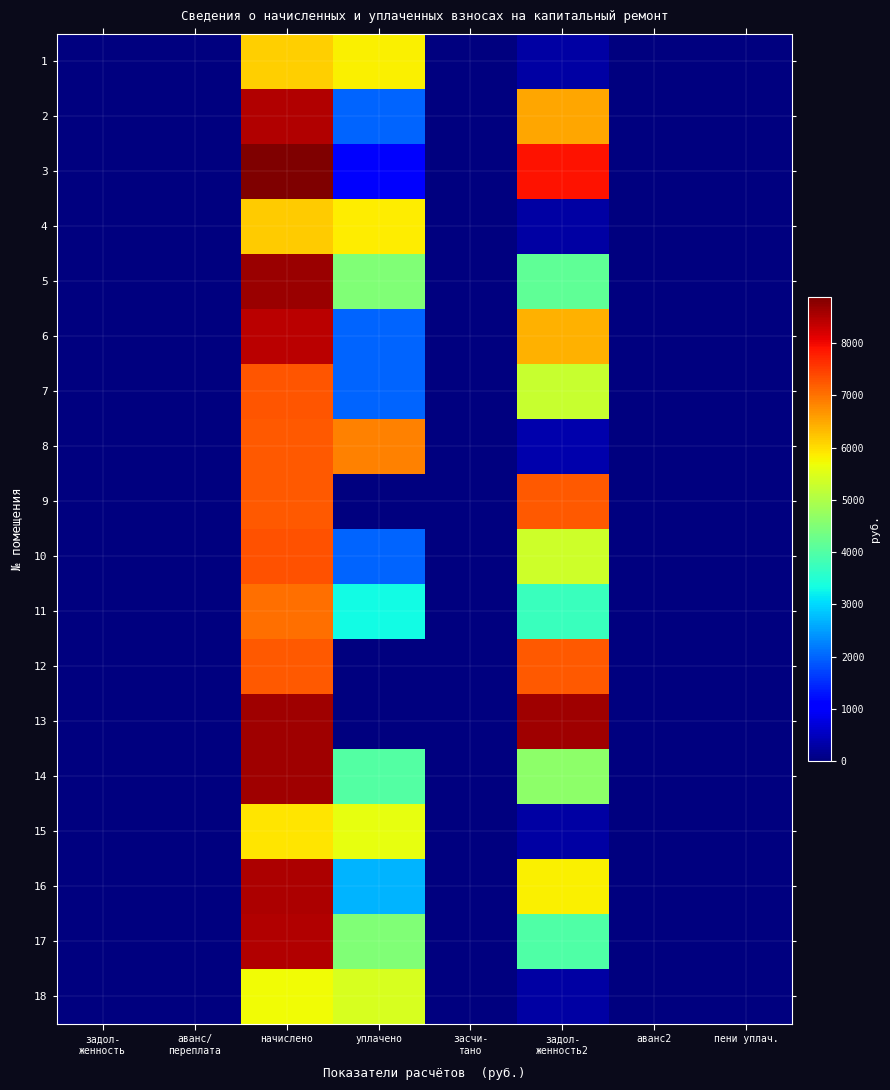

Which has a higher value, аванс/
переплата or начислено?

начислено